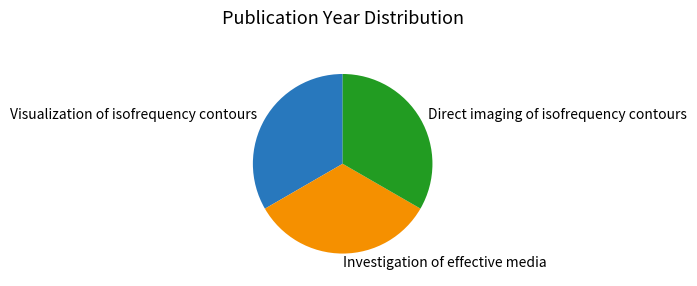

Does any single category account for the majority?

No